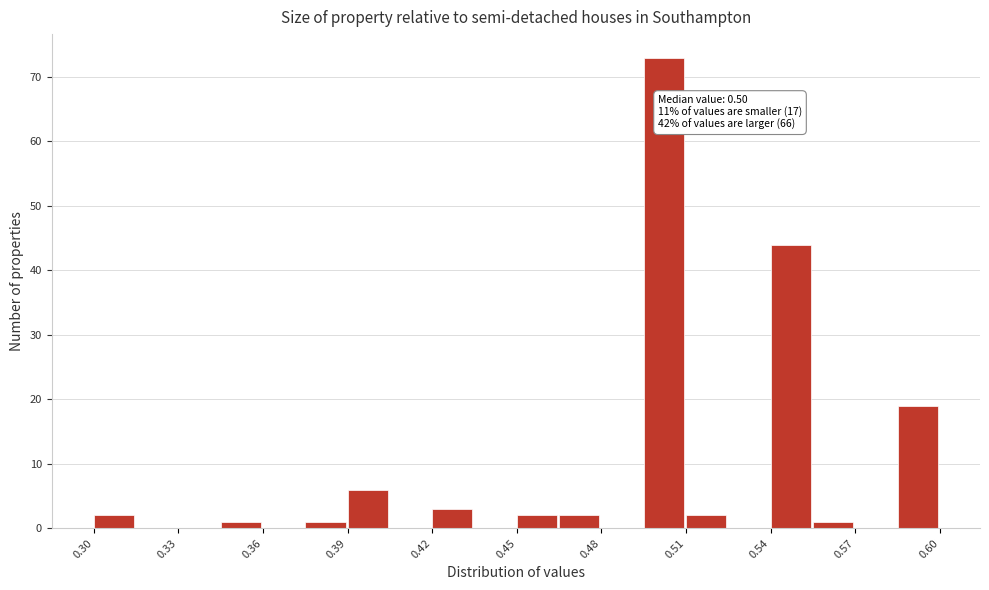

Around what value on the x-axis is the tallest bar? Give the approximate position of its centre, as read against the axis.

0.500